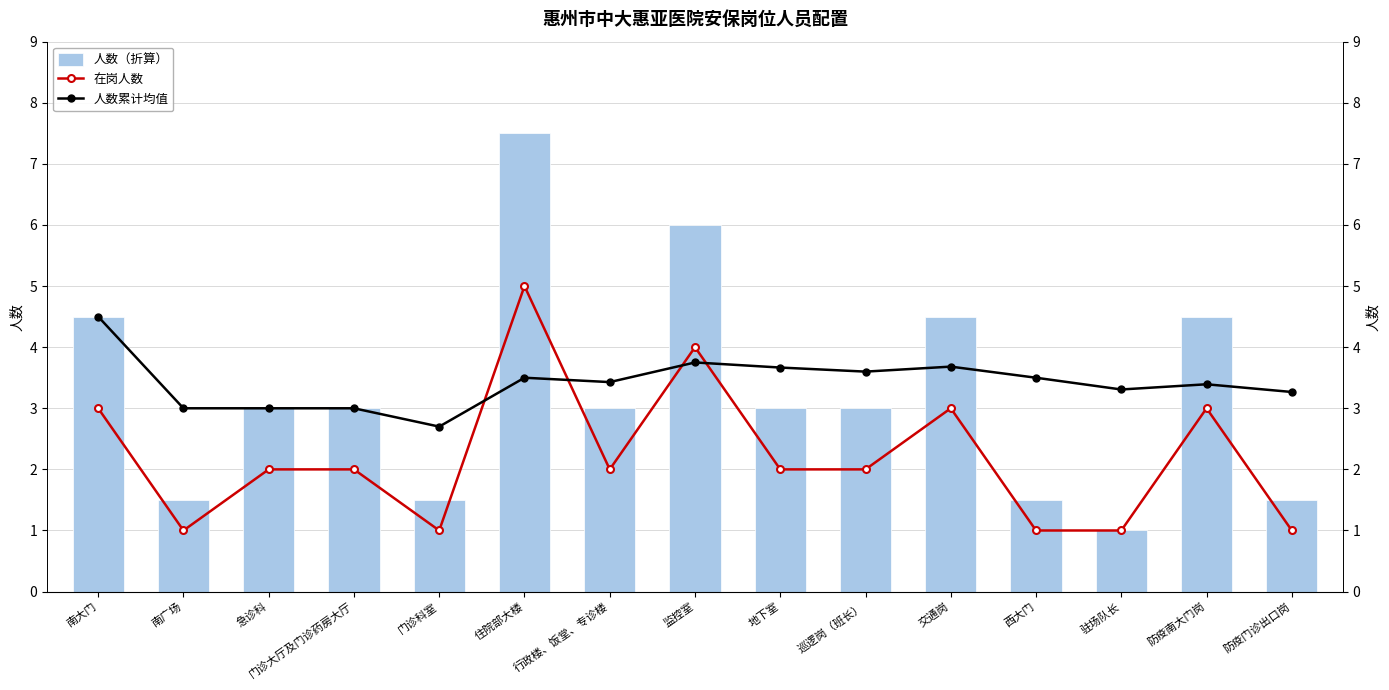

At which label does 人数（折算） first exceed 3?

南大门